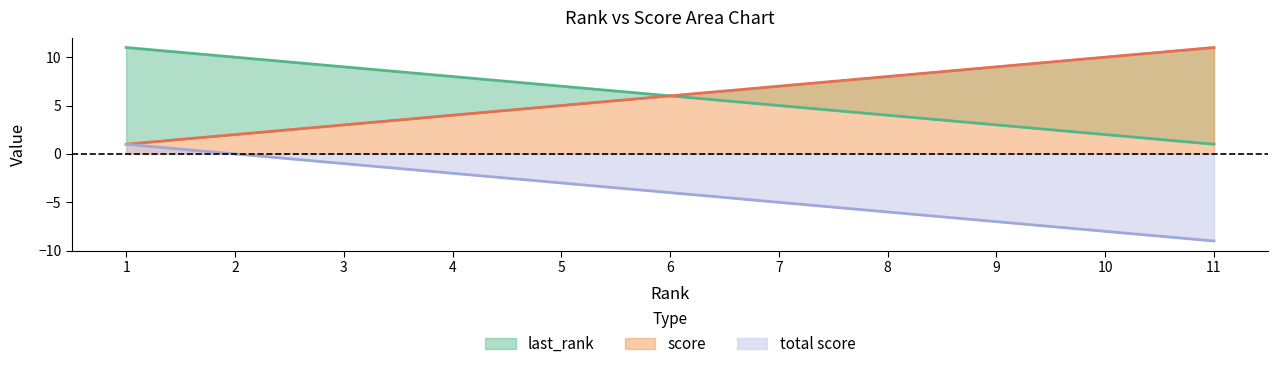

What is the value of the score point at the 6th from the left?

6